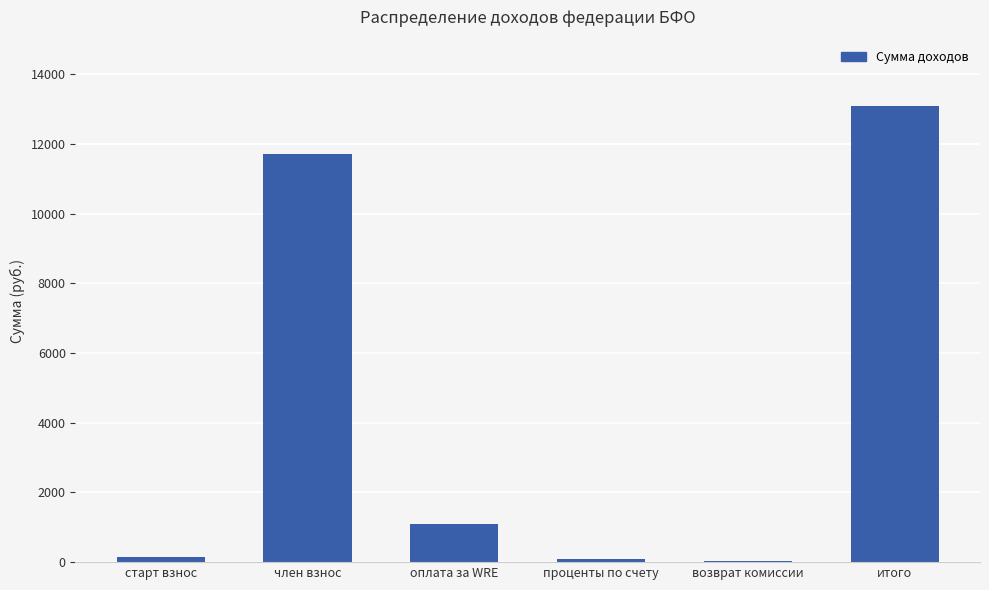

At which label is the value closest to 6556?

член взнос